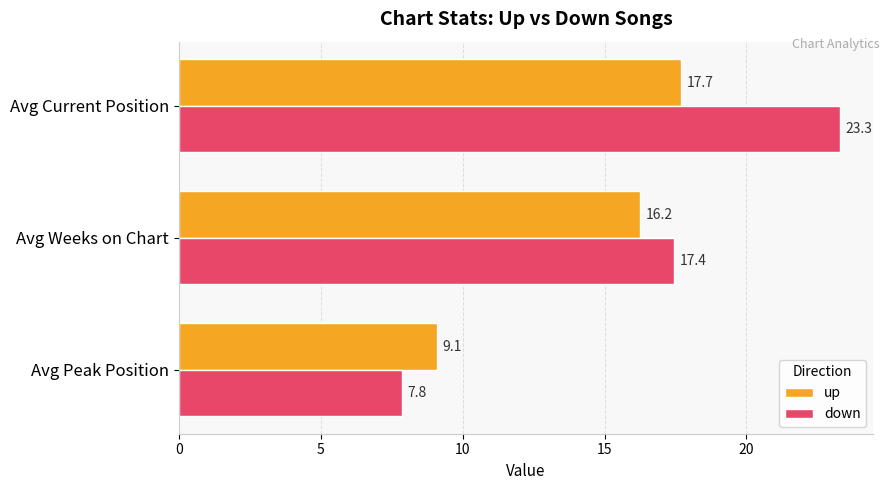

Between Avg Peak Position and Avg Current Position, which series saw the biggest shift?

down